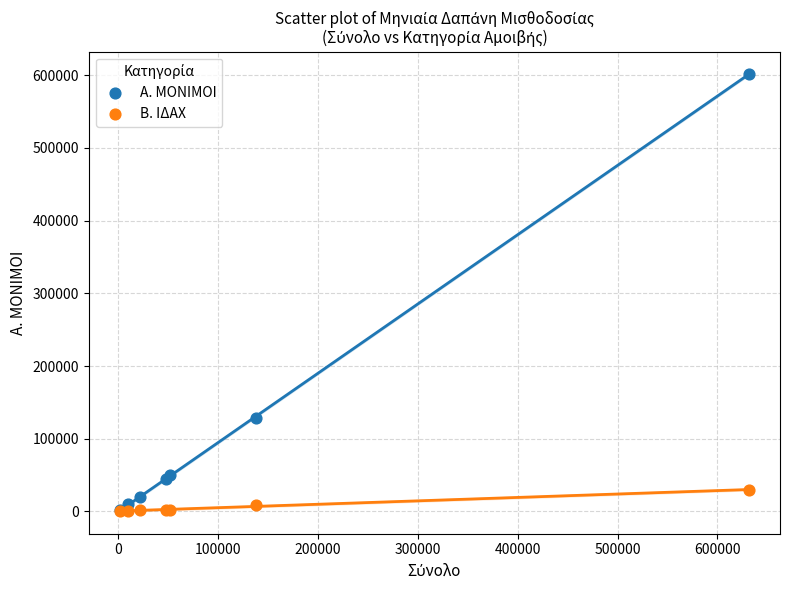

In the Α. ΜΟΝΙΜΟΙ series, what Y value is closest to 301447?

128441.6